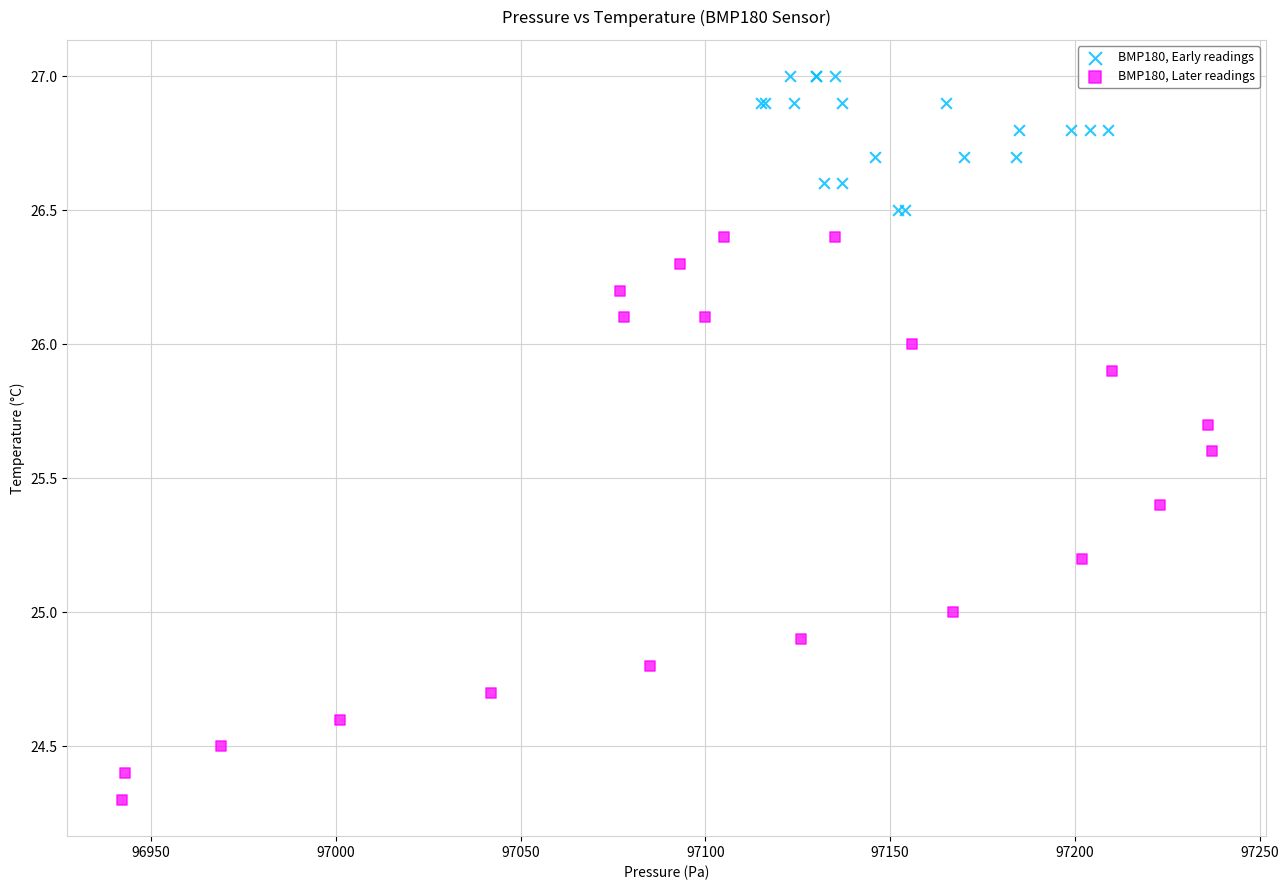

Which series reaches the minimum Y coordinate?

BMP180, Later readings